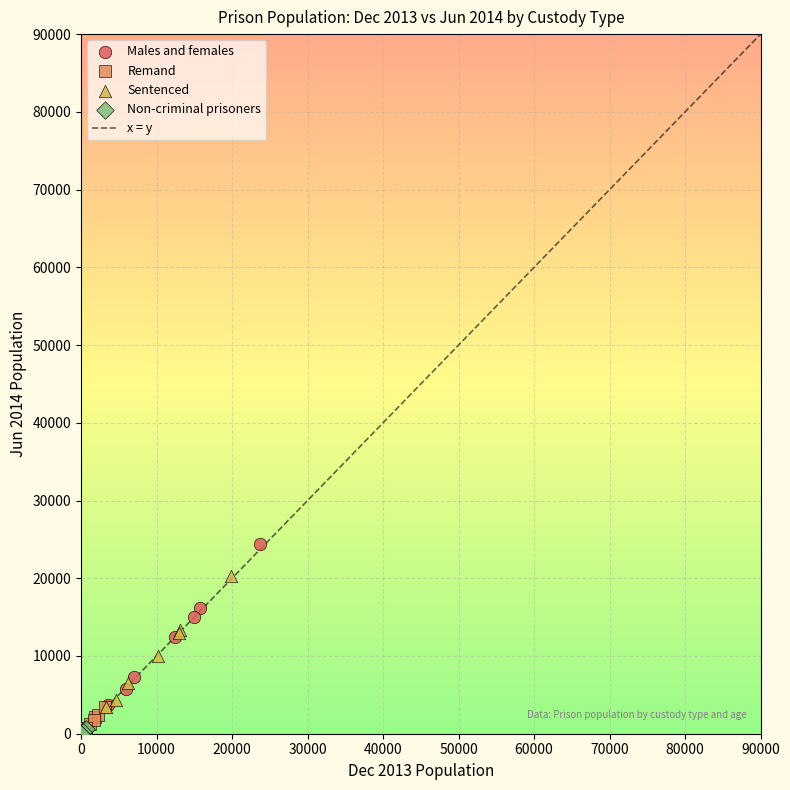

Which series reaches the maximum Y coordinate?

Males and females